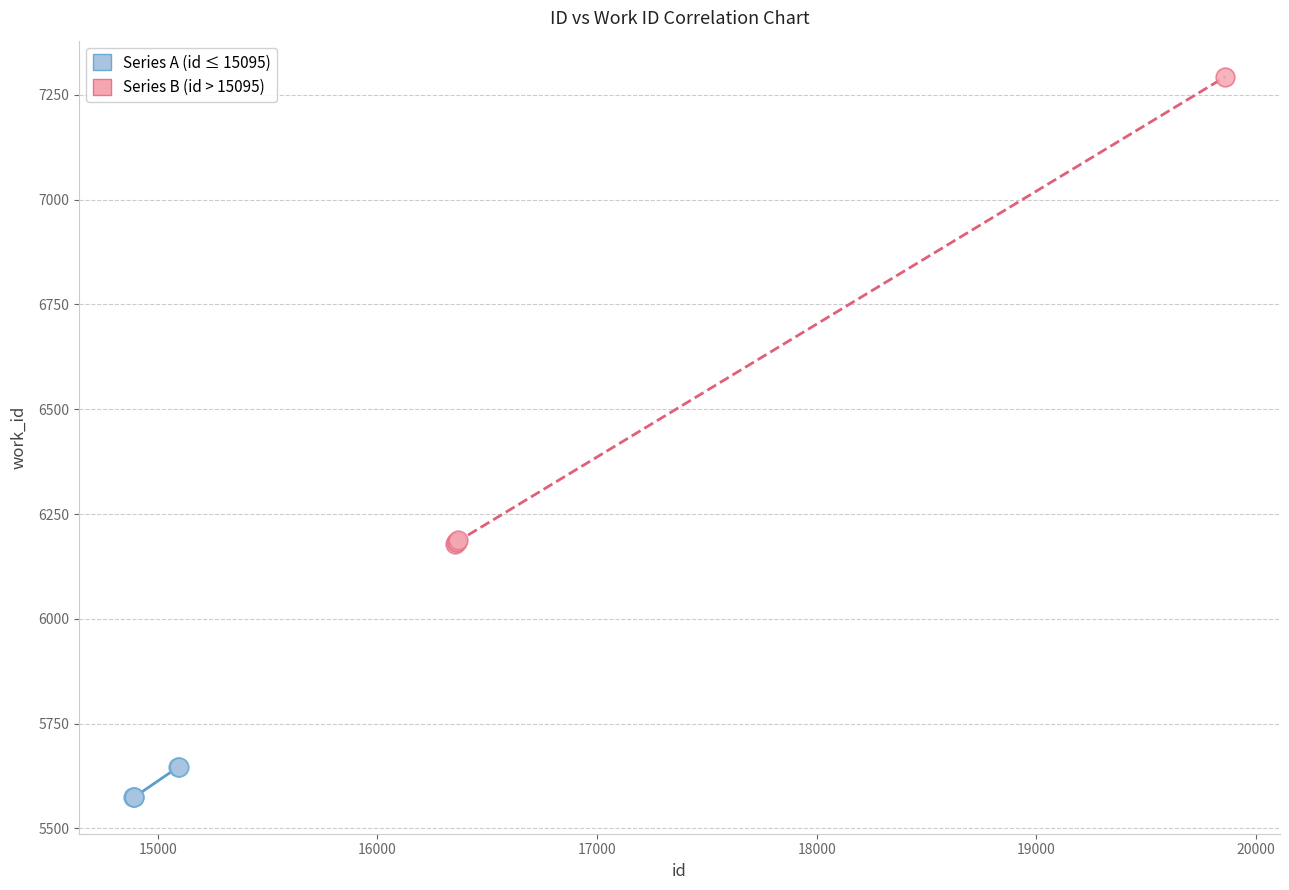

Which series has the largest Y range (max minus min)?

Series B (id > 15095)